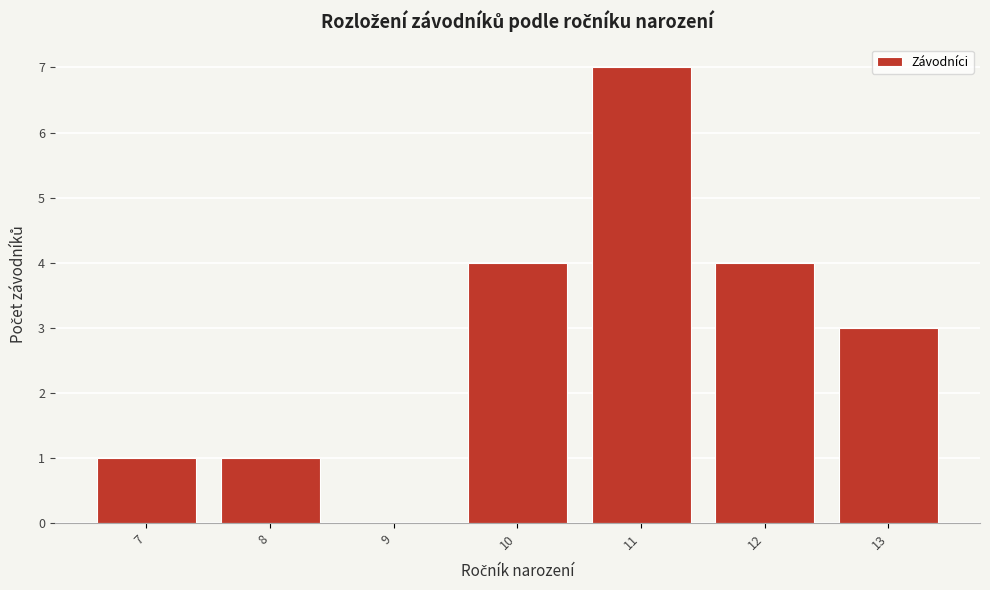

Reading left to right, transcribe this chart: for each bar, give the range it covers on the x-axis and its height. The values are not printed on the chart, so give them approximately, as read against the axis.

6.5 to 7.5: 1
7.5 to 8.5: 1
8.5 to 9.5: 0
9.5 to 10.5: 4
10.5 to 11.5: 7
11.5 to 12.5: 4
12.5 to 13.5: 3